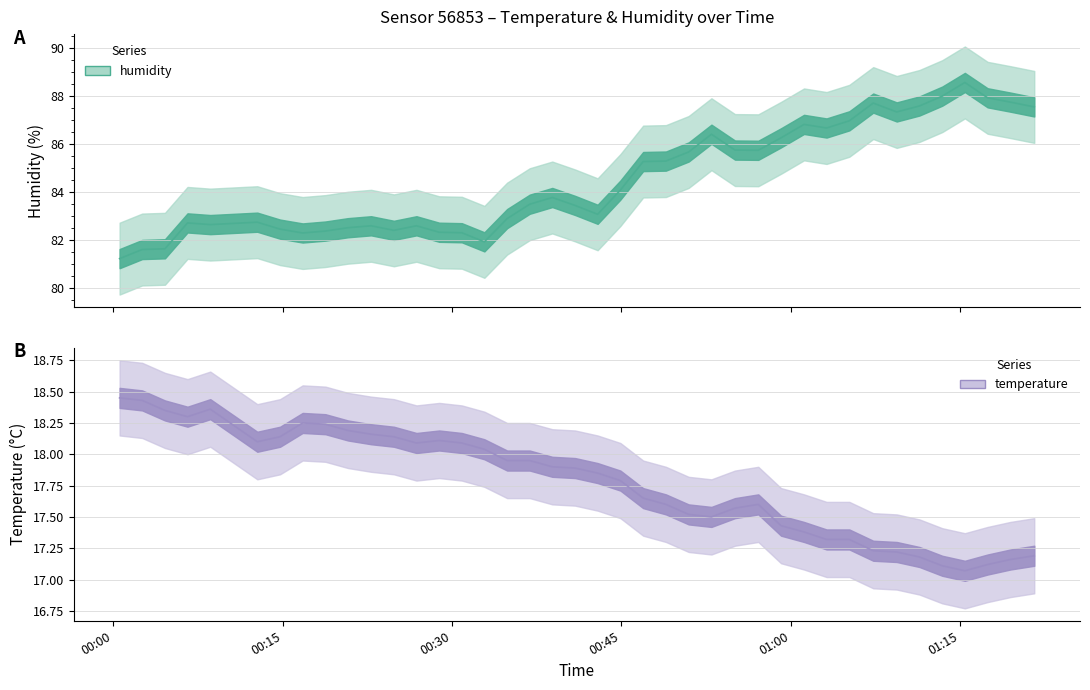

True or false: temperature has more than 2 points higher than both neighbors.

True